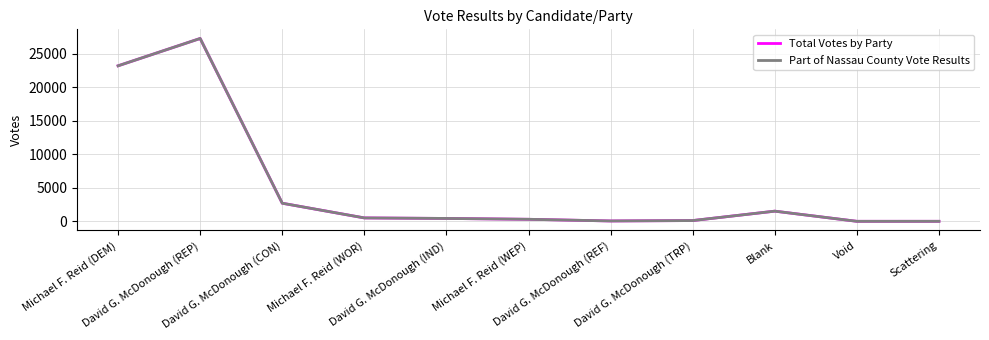

What is the approximate value of Part of Nassau County Vote Results at David G. McDonough (CON), to the nearest 10?

2720